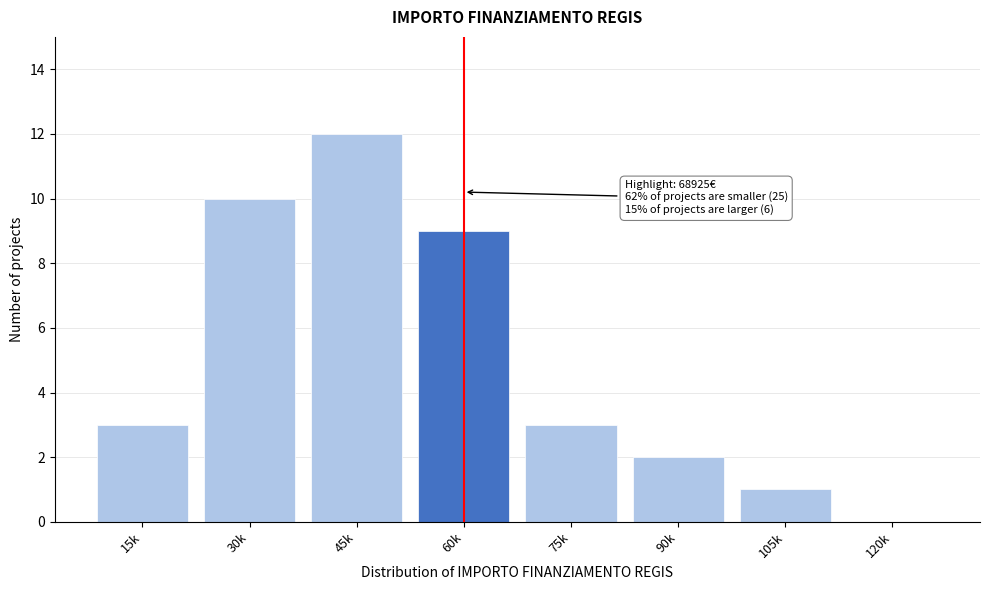

Reading right to left, extract all data points from this chart.

120k=0	105k=1	90k=2	75k=3	60k=9	45k=12	30k=10	15k=3